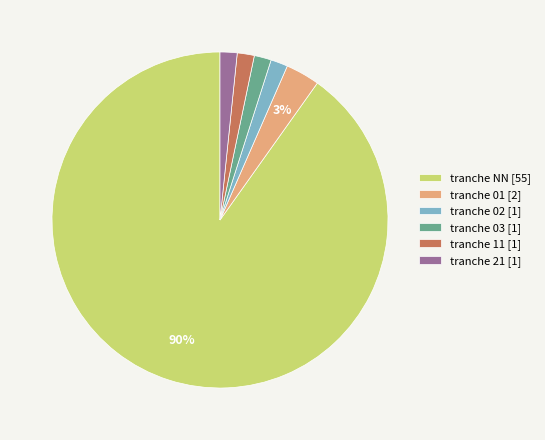

Which slice is the largest?

tranche NN [55]